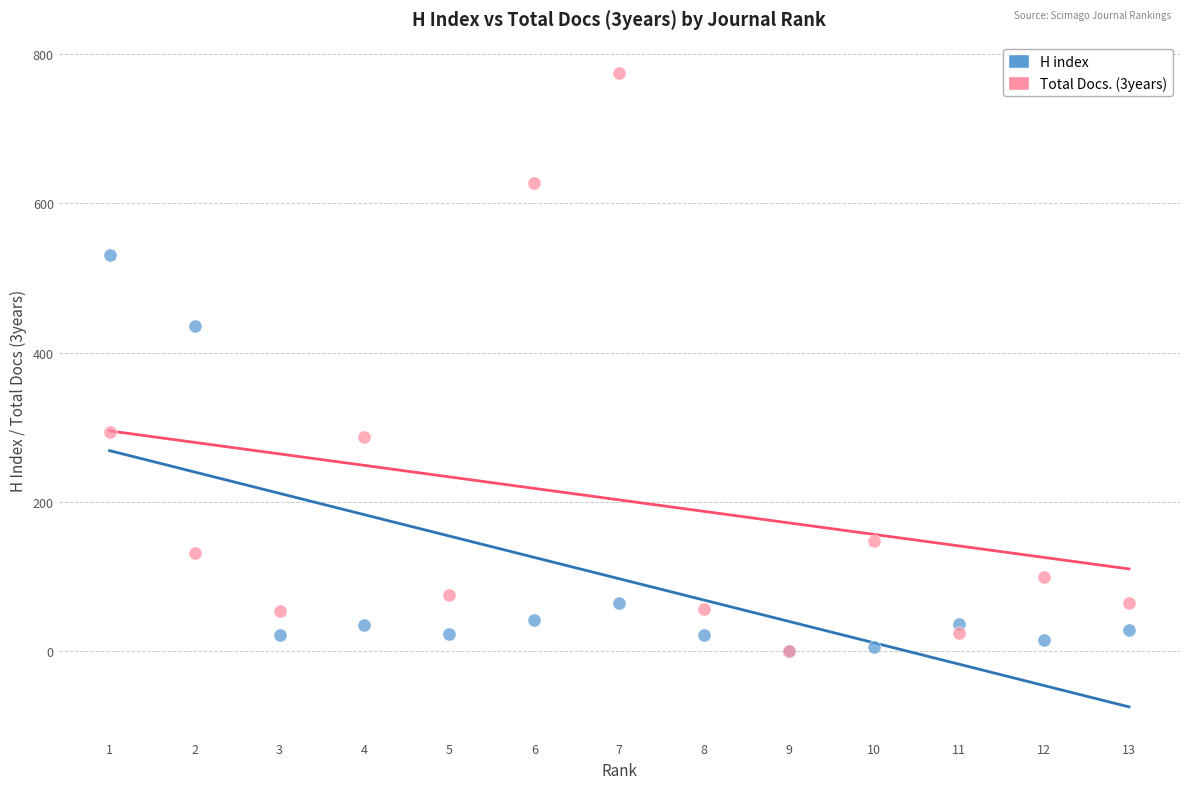

Across all series, what Y value is closest to 387?

435